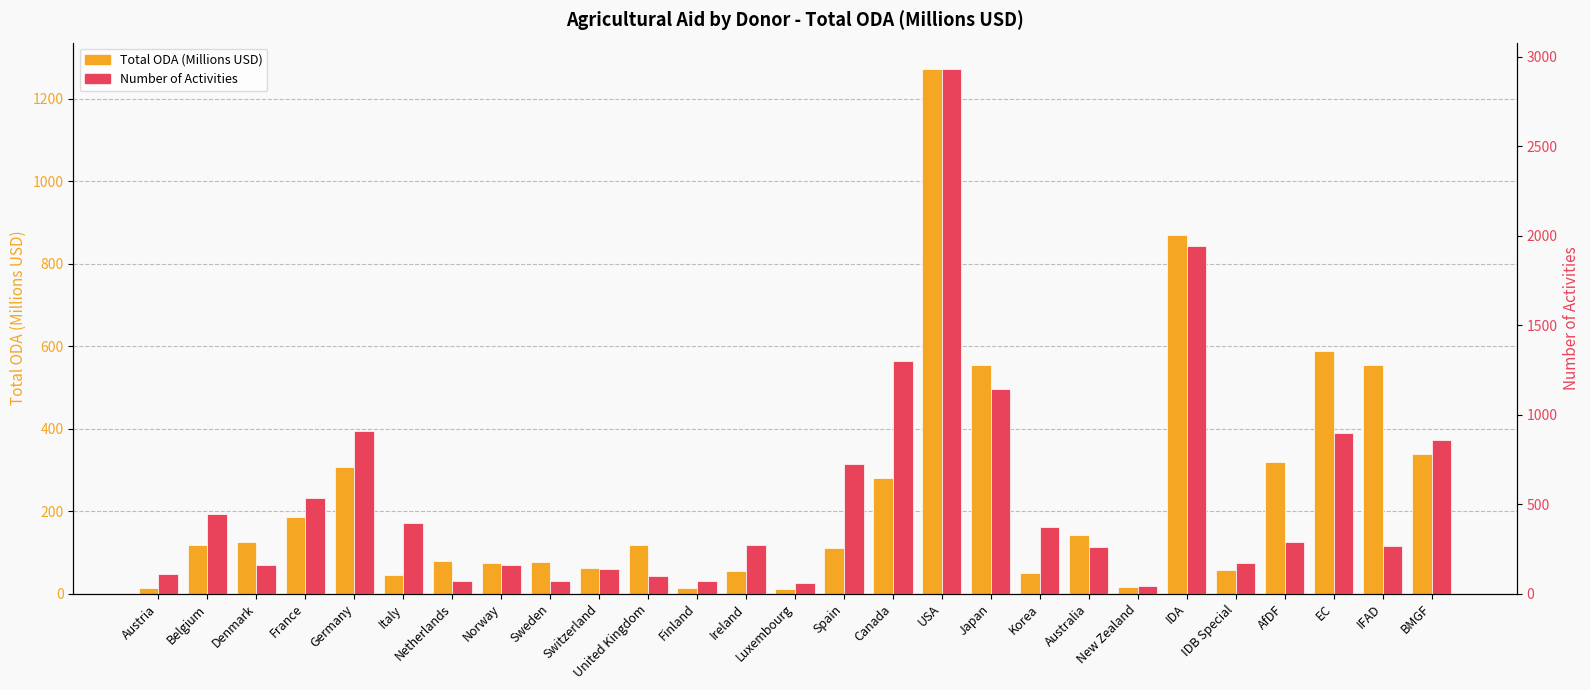

Which series changed the most between Ireland and BMGF?

Number of Activities